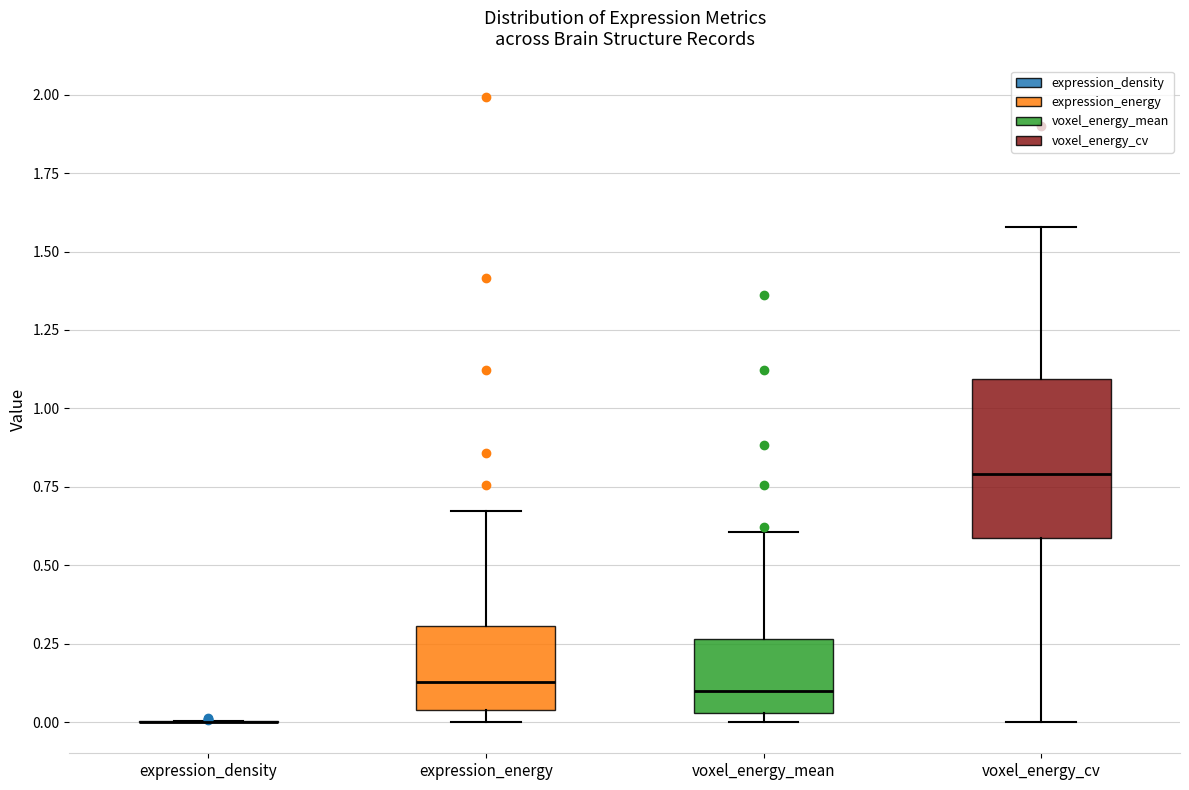

Comparing the boxes themselves (not the whiskers), which one is the tallest?

voxel_energy_cv